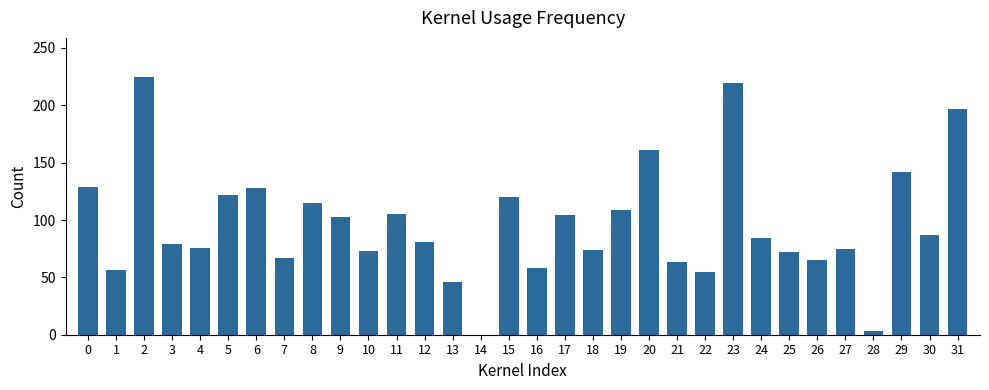

What is the change in value from 1 to 11?

+49